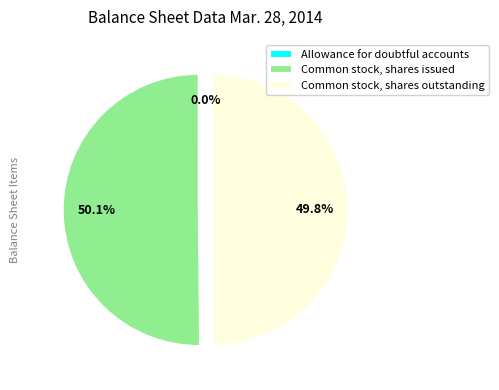

Approximately how many times larger is the value at Common stock, shares issued compared to Common stock, shares outstanding?

1.0